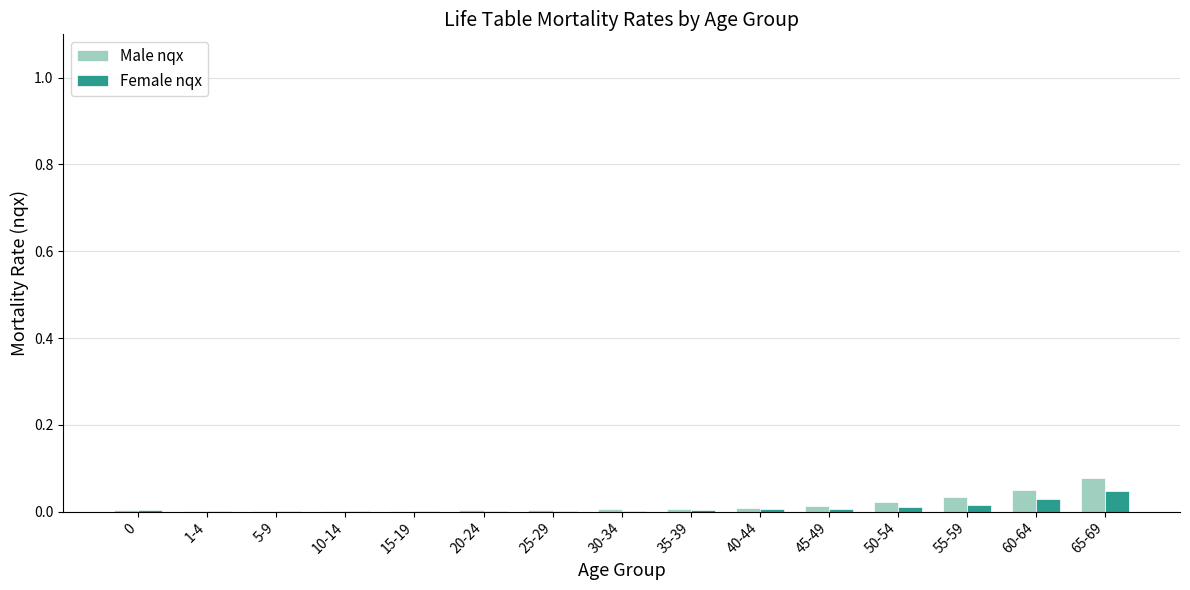

At which category is the sum across all series the highest?

65-69